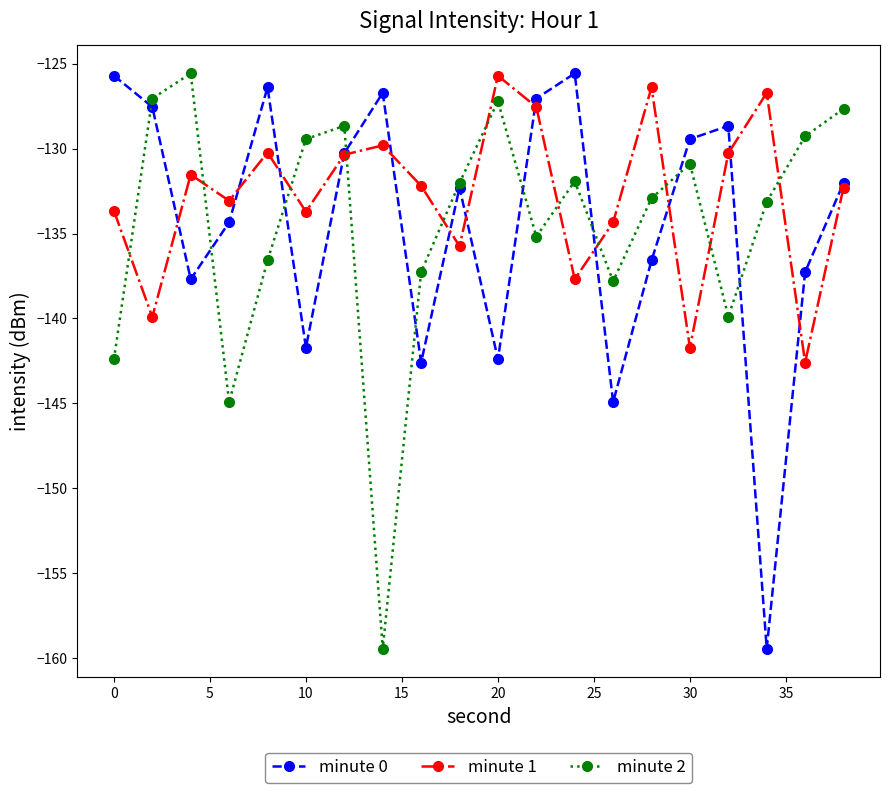

Does the chart display data point markers on the line(s)?

Yes